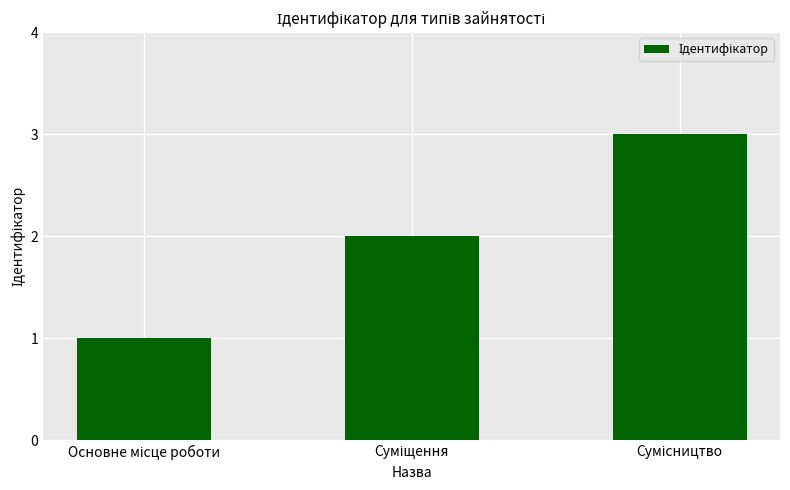

What is the greatest value displayed?

3